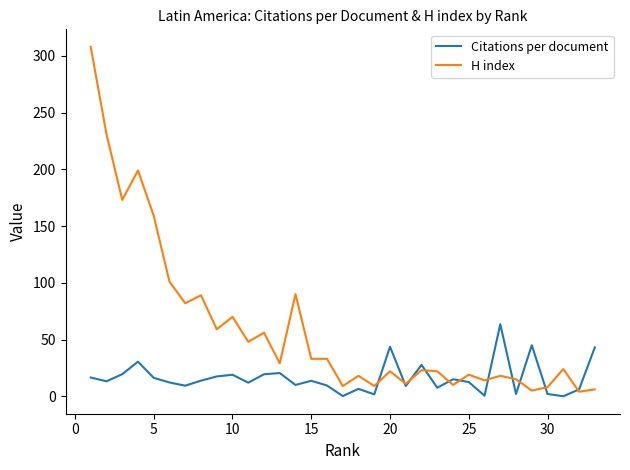

List the series in order of their peak value, highest first.

H index, Citations per document